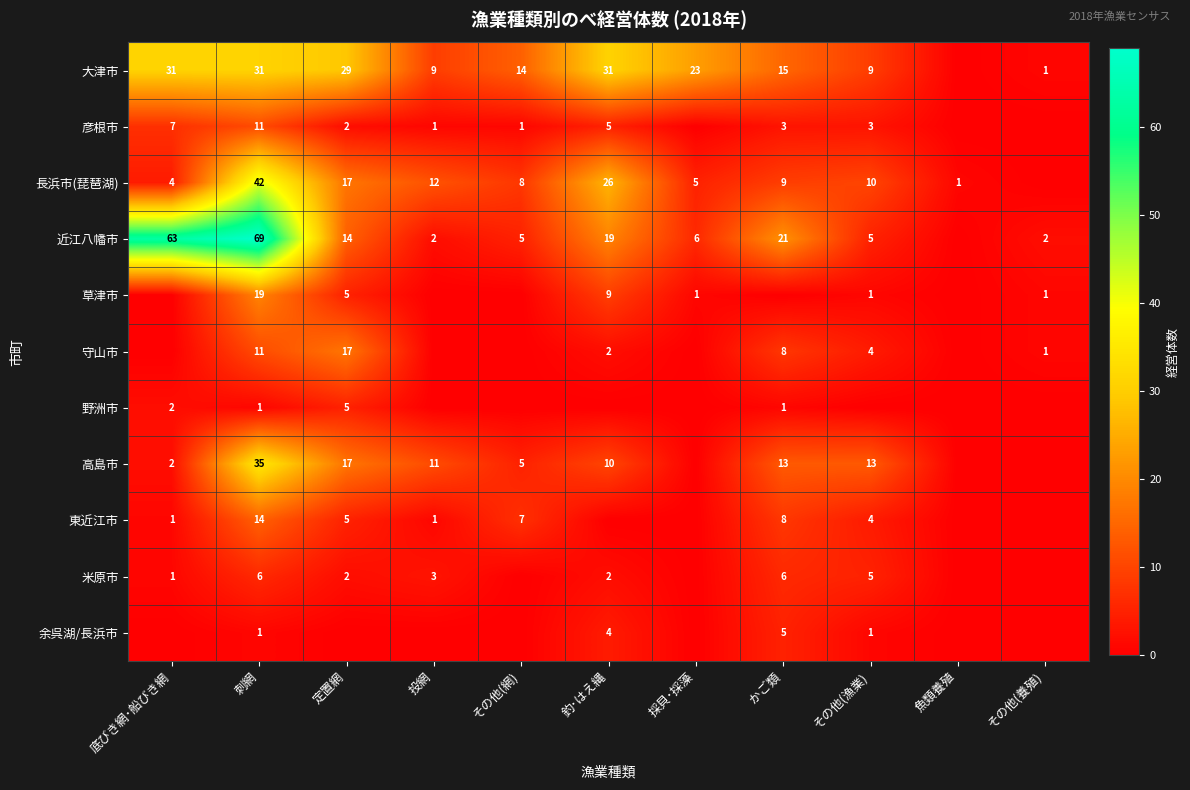

How many categories are shown in the chart?

11